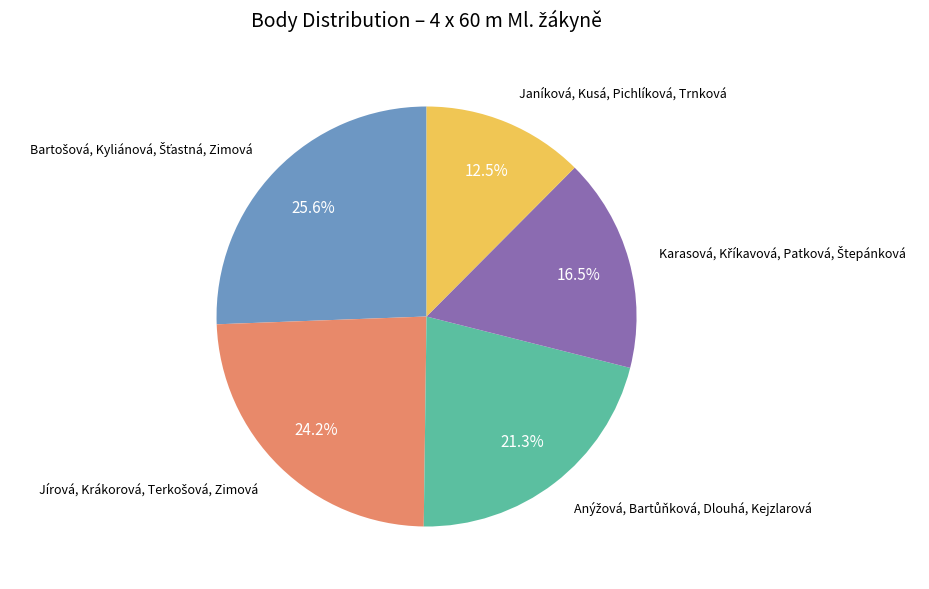

Does any single category account for the majority?

No